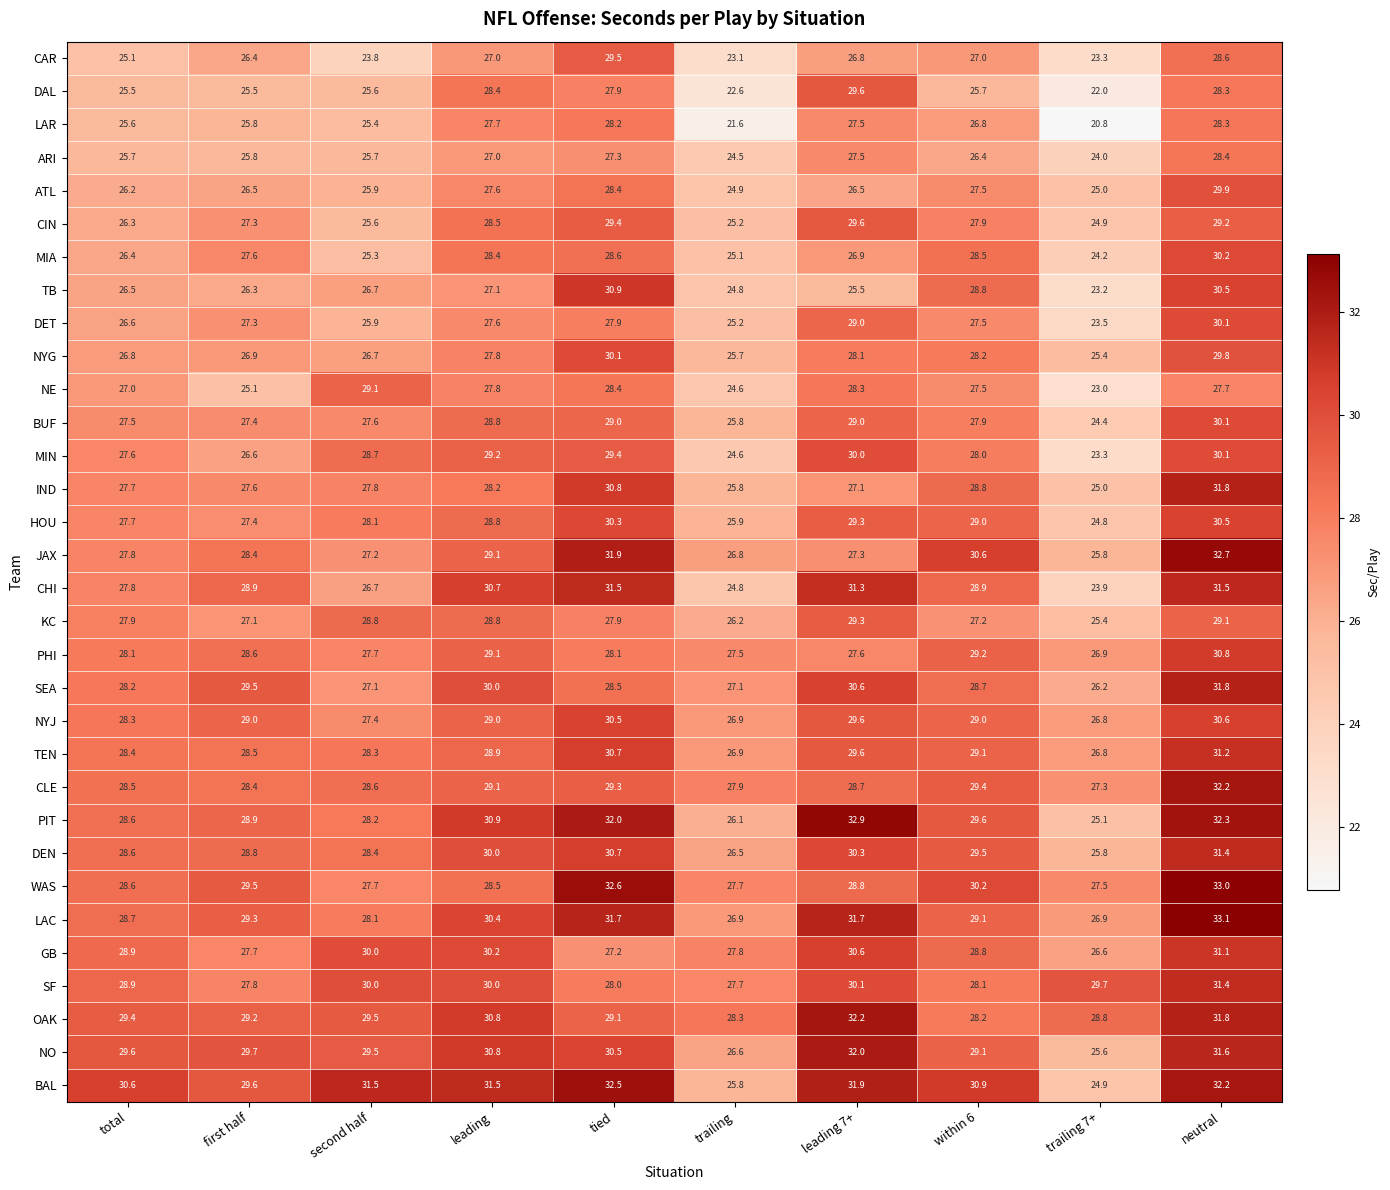

Between second half and trailing, which series saw the biggest shift?

BAL